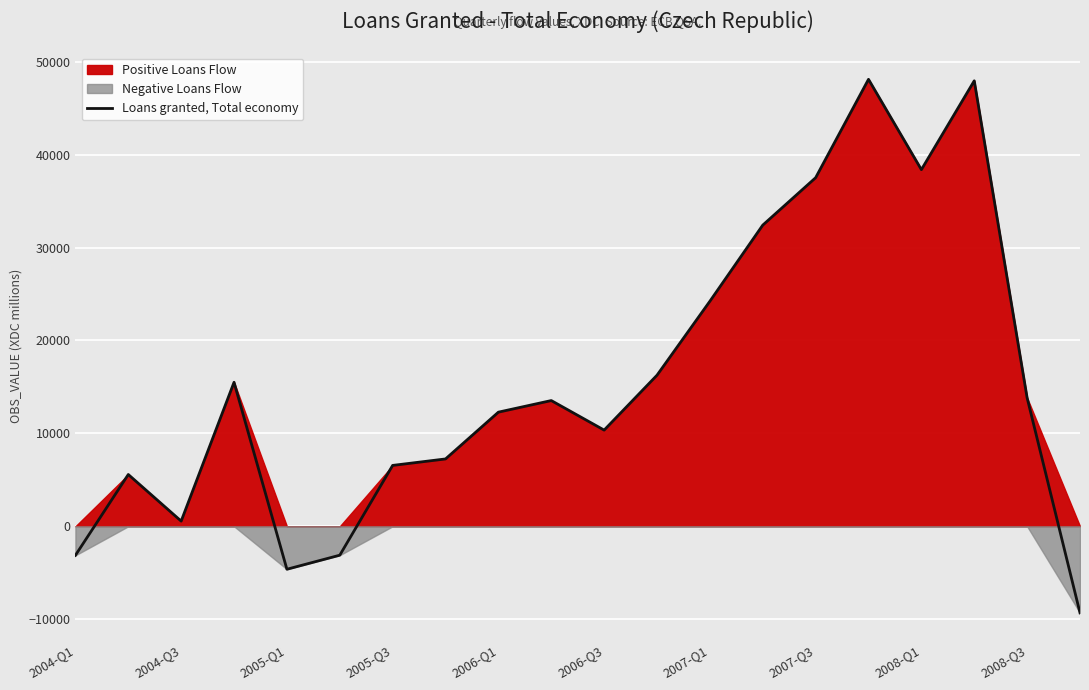

What is the lowest value of the Loans granted, Total economy series?

-9320